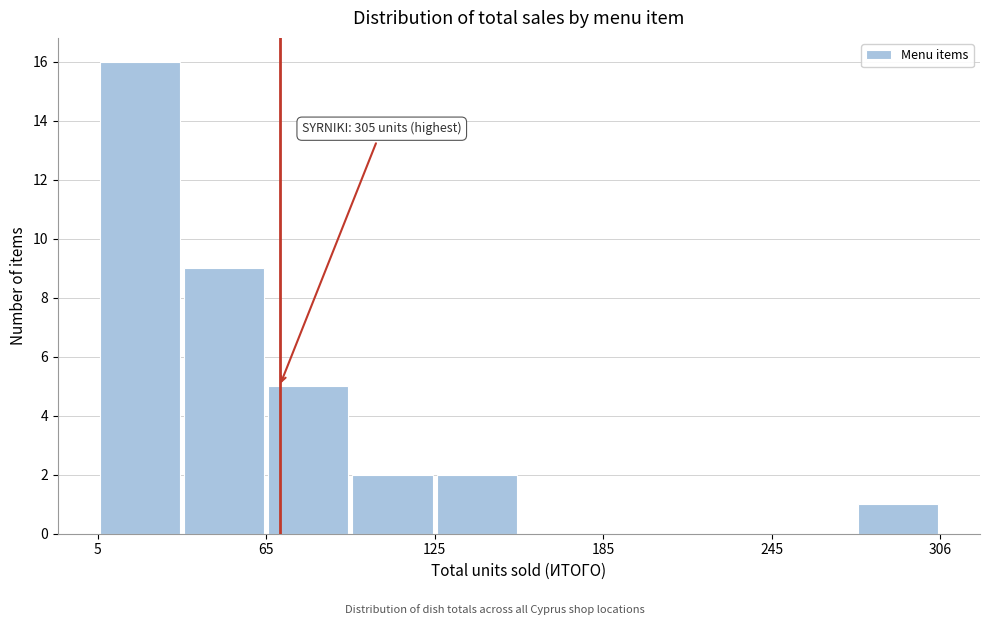

Read against the x-axis, roughly where is the centre of the tallest bar?

20